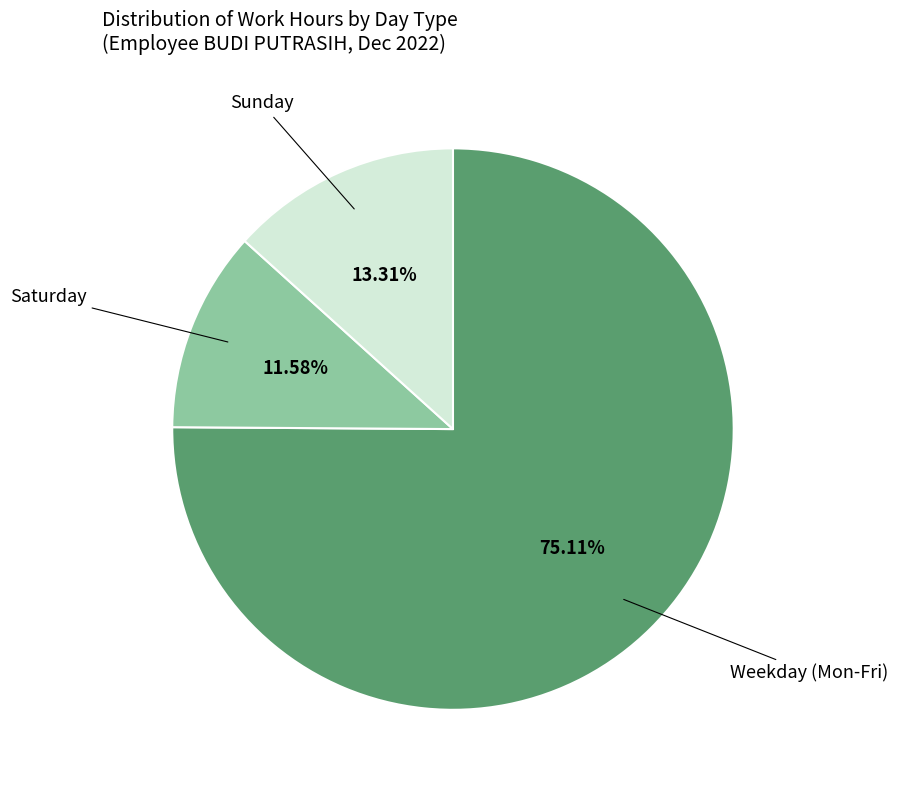

Which has a higher value, Weekday (Mon-Fri) or Saturday?

Weekday (Mon-Fri)